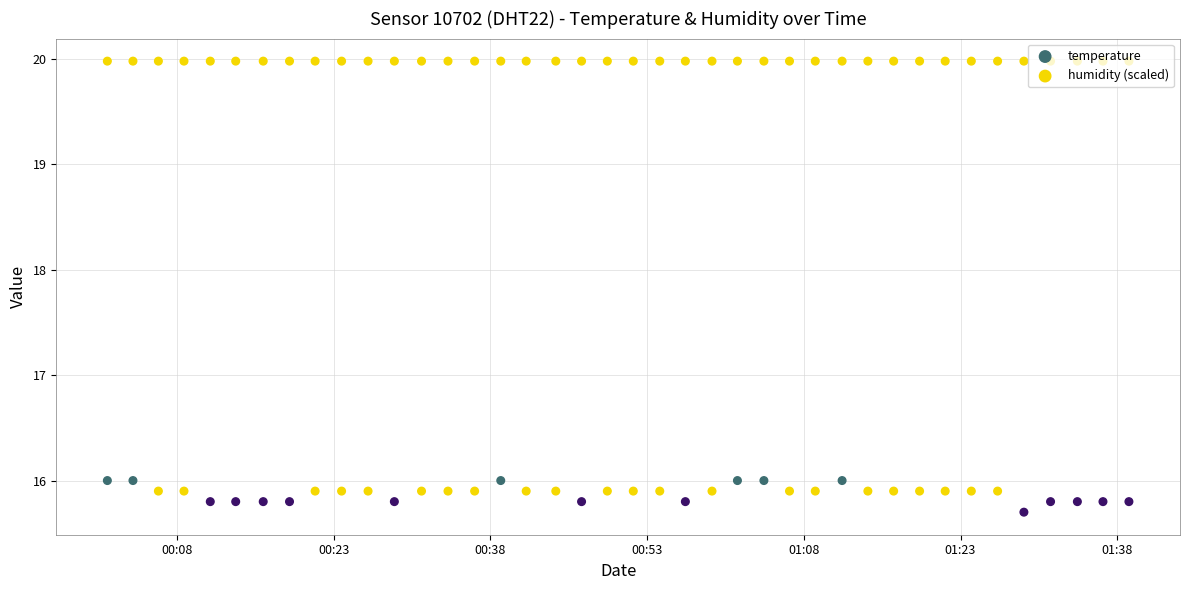

At how many categories does at least one series exceed 16?

40